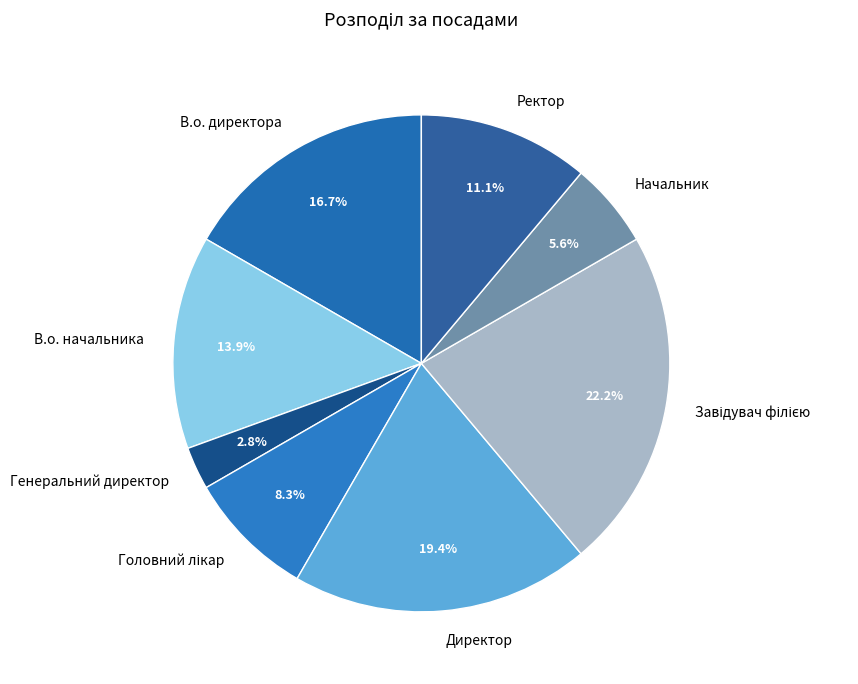

Combined, do В.о. начальника and Начальник account for over 50%?

No